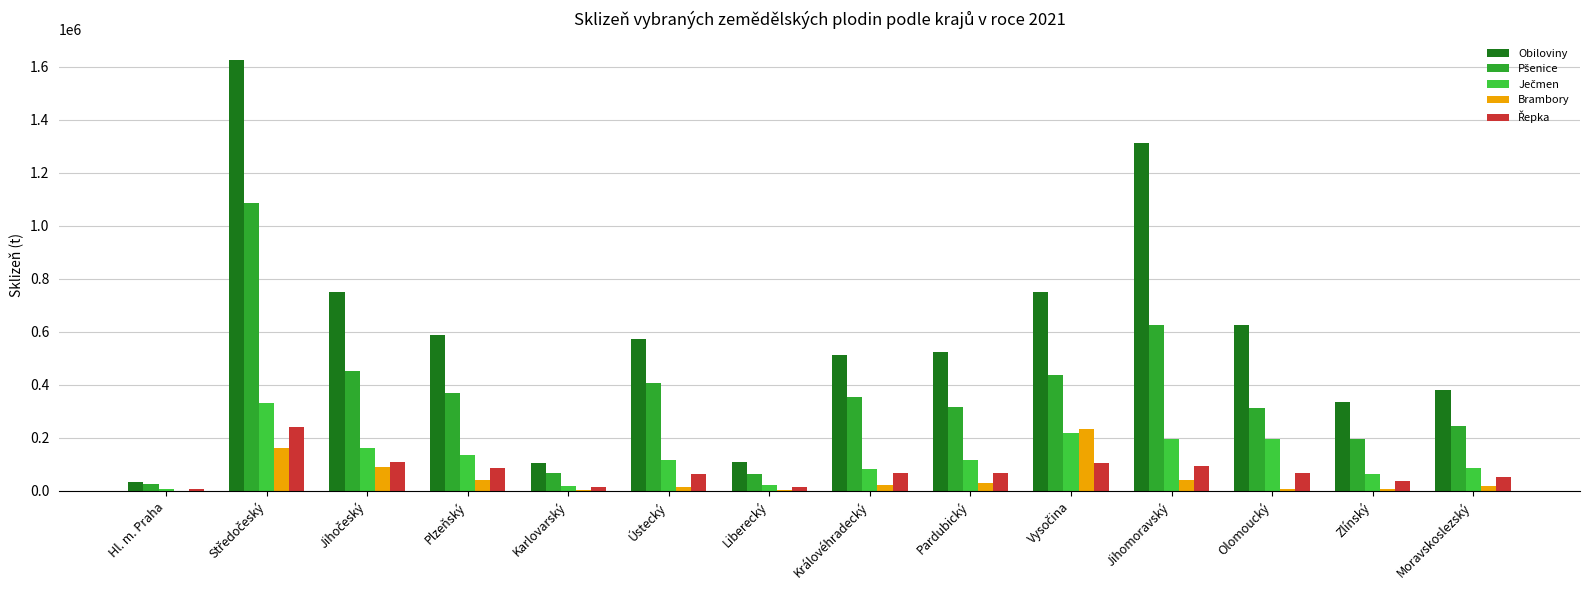

How many groups of bars are there?

14